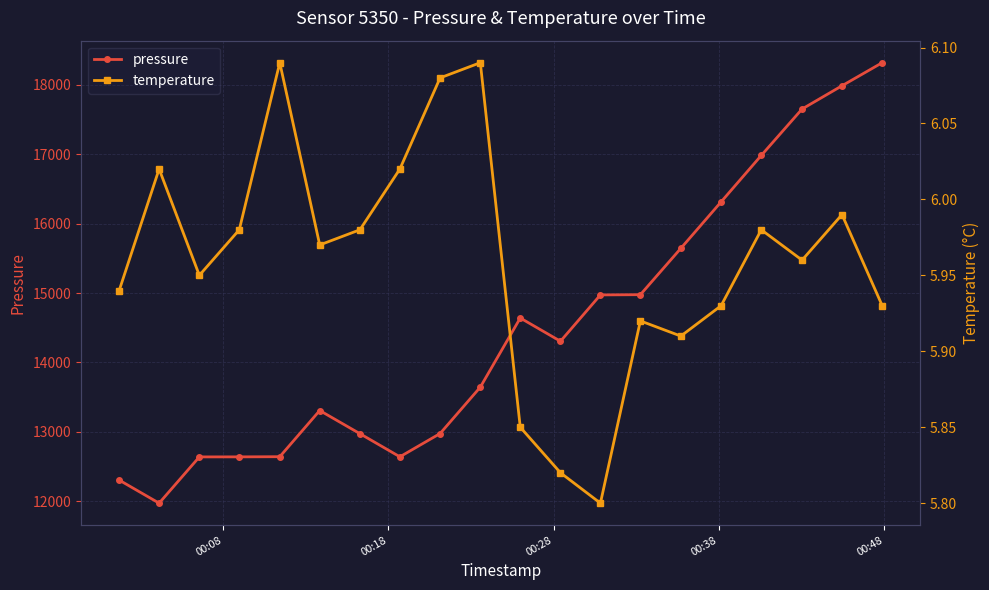

What is the difference between the maximum and minimum values in the pressure series?

6349.4